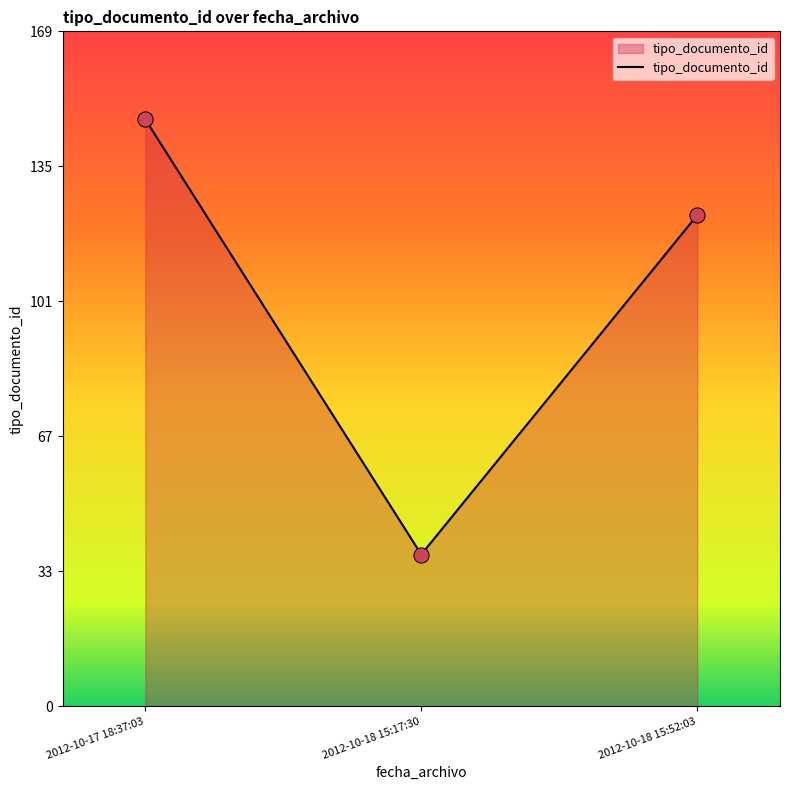

What is the change in value from 2012-10-17 18:37:03 to 2012-10-18 15:52:03?

-24